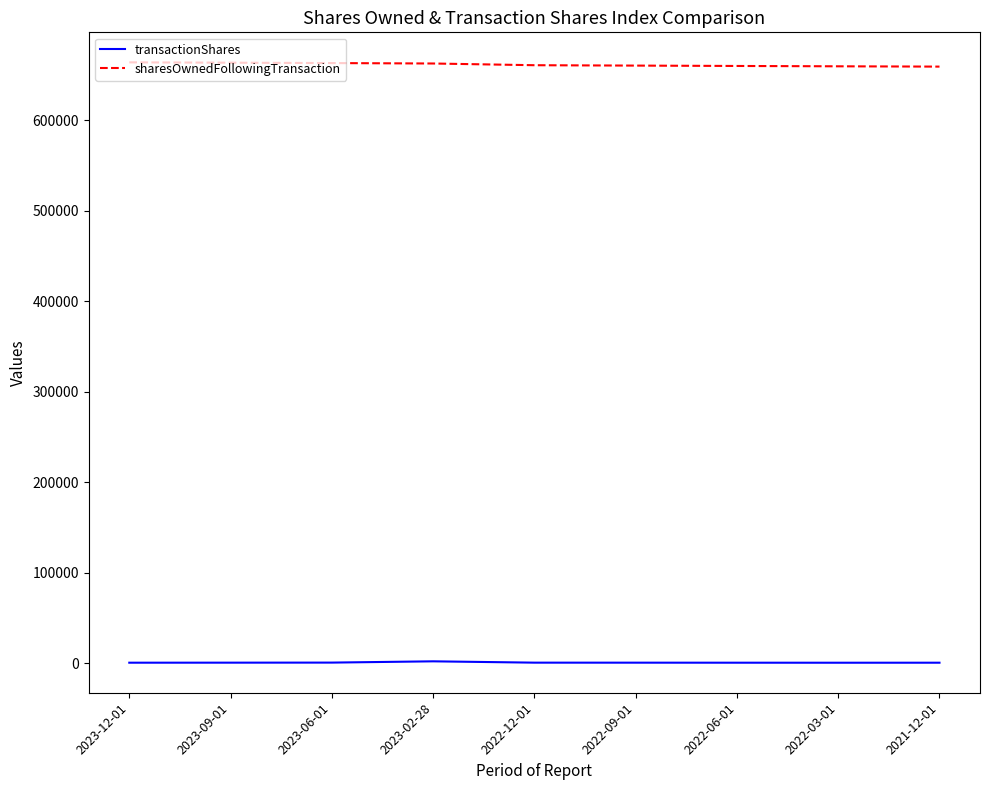

Is the value of sharesOwnedFollowingTransaction at 2023-12-01 greater than the value of transactionShares at 2022-09-01?

Yes